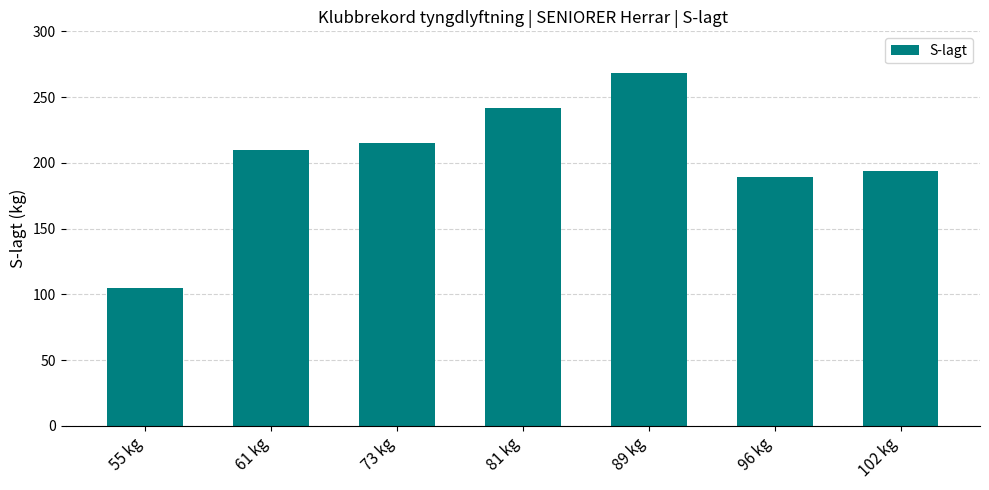

Is it true that the value at 61 kg is 112?

False